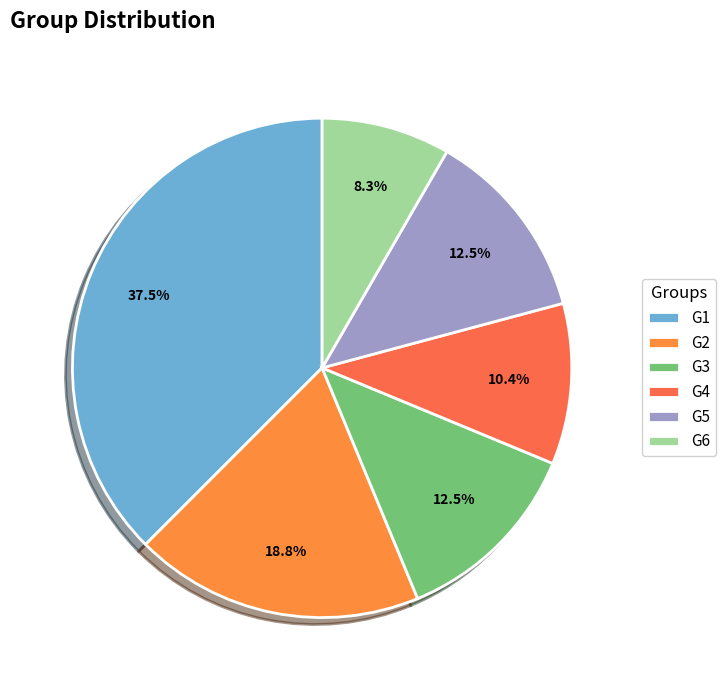

To the nearest percent, what is the difference between the largest and smallest slice percentages?

29%